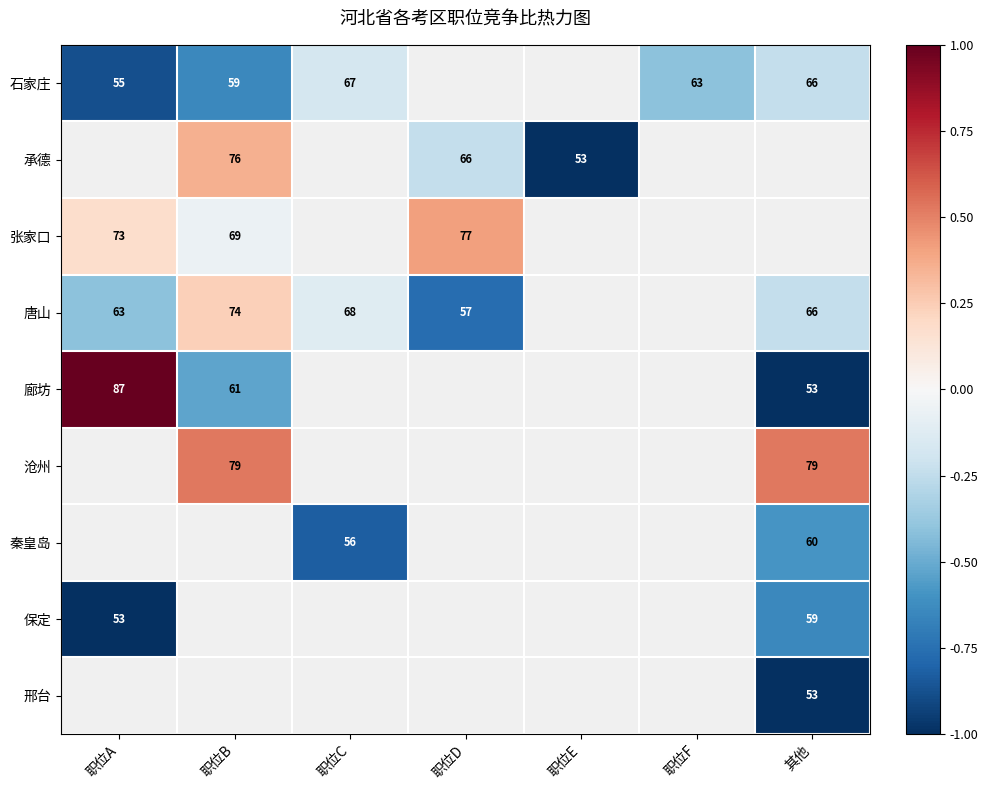

Is the value of 保定 at 职位A greater than the value of 石家庄 at 职位C?

No